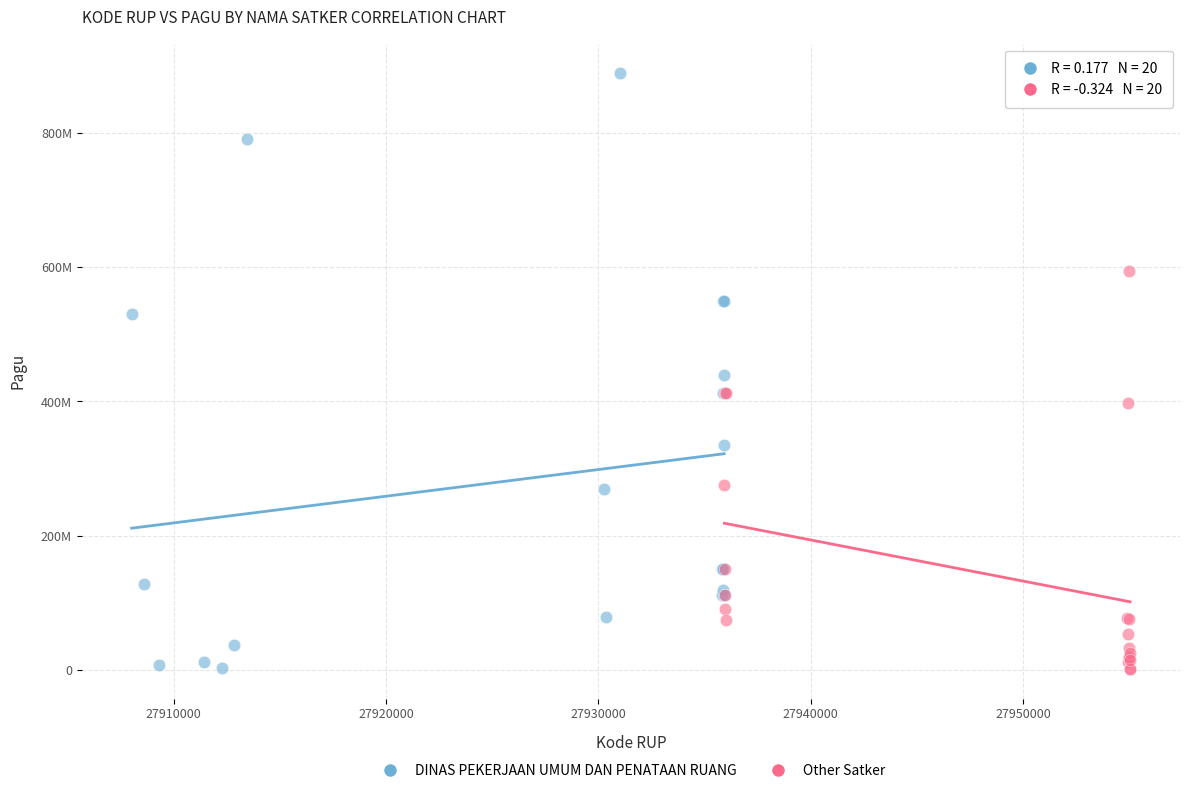

Which series has the widest spread of Y values?

DINAS PEKERJAAN UMUM DAN PENATAAN RUANG